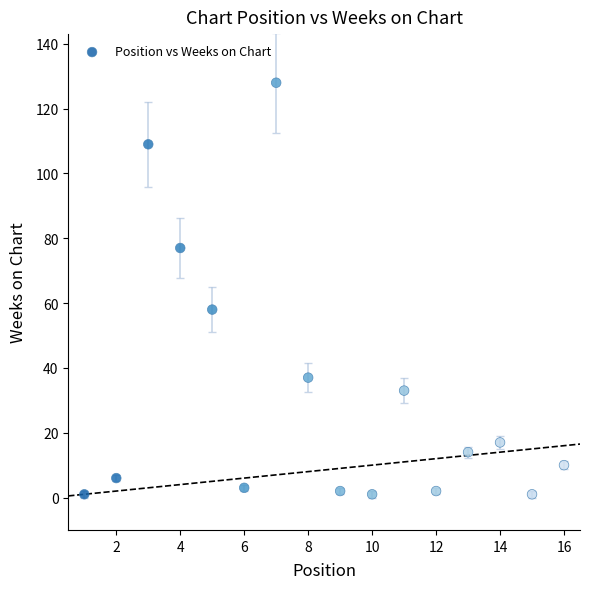

What is the range of X values (max minus min)?

15